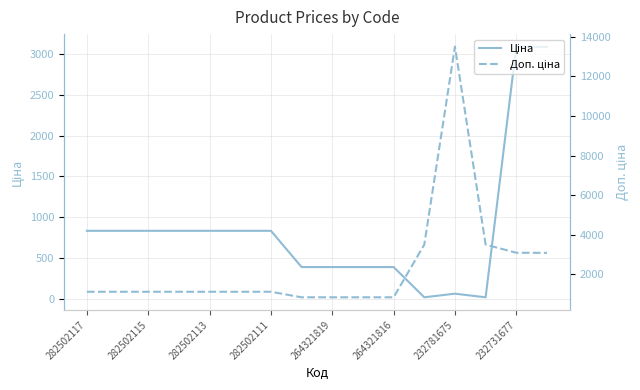

Where is Доп. ціна nearest to the value 7171?

11